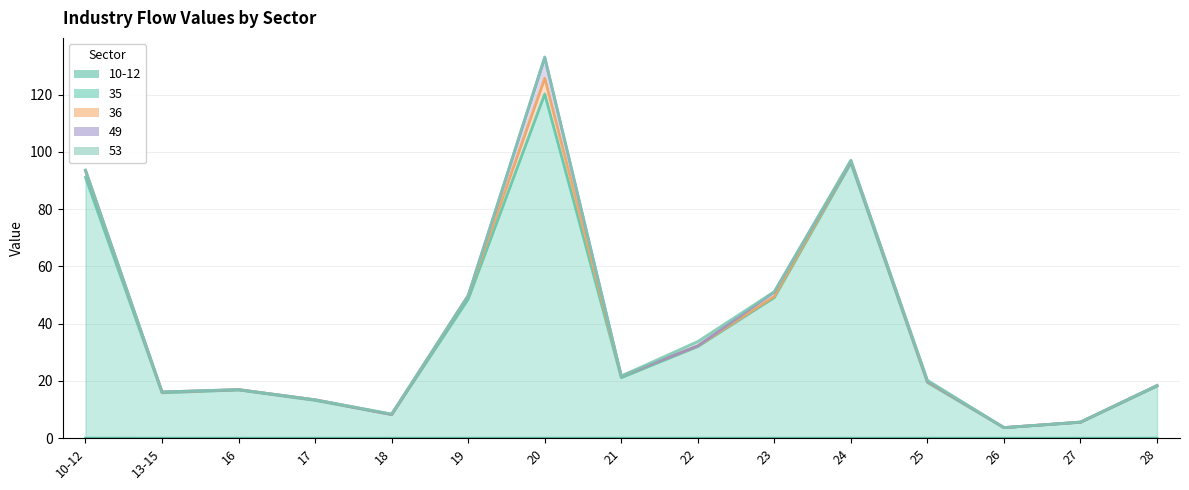

At how many categories does at least one series exceed 68?

3